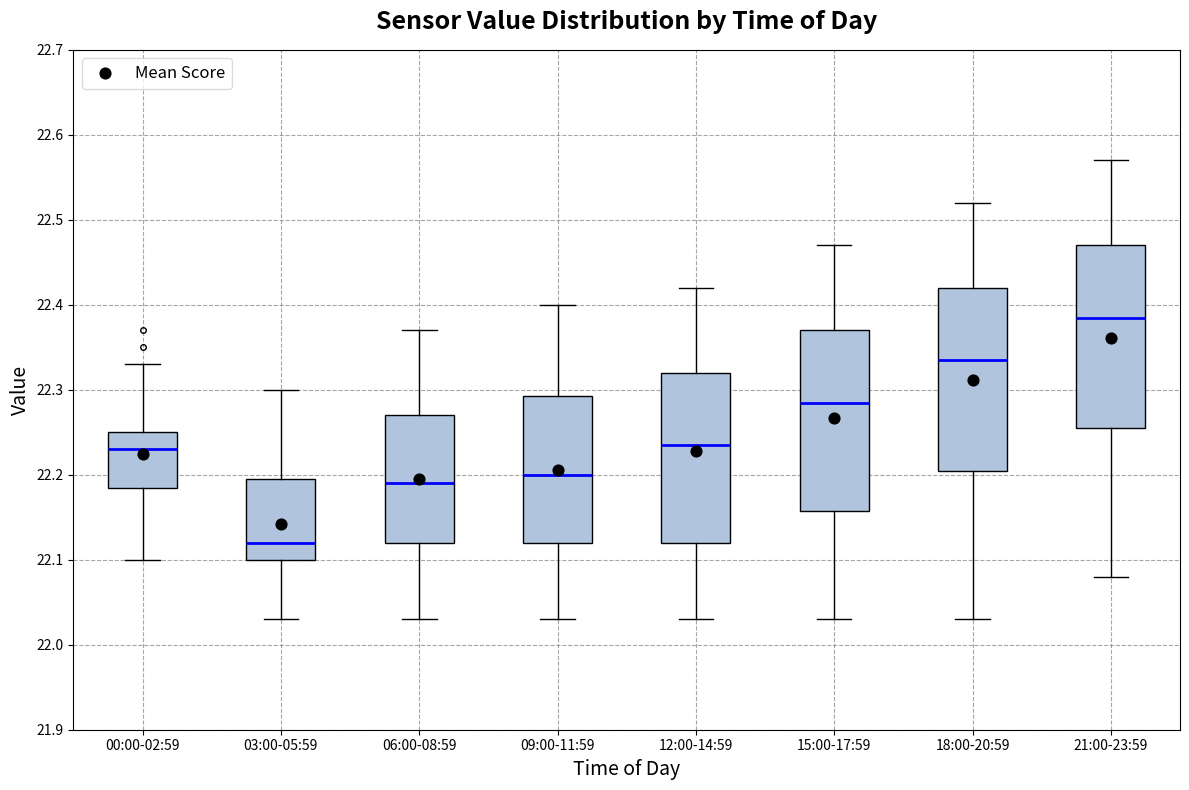

Reading left to right, read every box against the y-axis: the position of its median line, the range the box covers, and the ends of its whiskers. The values are not printed on the chart, so give them approximately, as read against the axis.

00:00-02:59: median 22.23, box 22.19 to 22.25, whiskers 22.10 to 22.33
03:00-05:59: median 22.12, box 22.10 to 22.20, whiskers 22.03 to 22.30
06:00-08:59: median 22.19, box 22.12 to 22.27, whiskers 22.03 to 22.37
09:00-11:59: median 22.20, box 22.12 to 22.29, whiskers 22.03 to 22.40
12:00-14:59: median 22.24, box 22.12 to 22.32, whiskers 22.03 to 22.42
15:00-17:59: median 22.29, box 22.16 to 22.37, whiskers 22.03 to 22.47
18:00-20:59: median 22.34, box 22.21 to 22.42, whiskers 22.03 to 22.52
21:00-23:59: median 22.39, box 22.26 to 22.47, whiskers 22.08 to 22.57